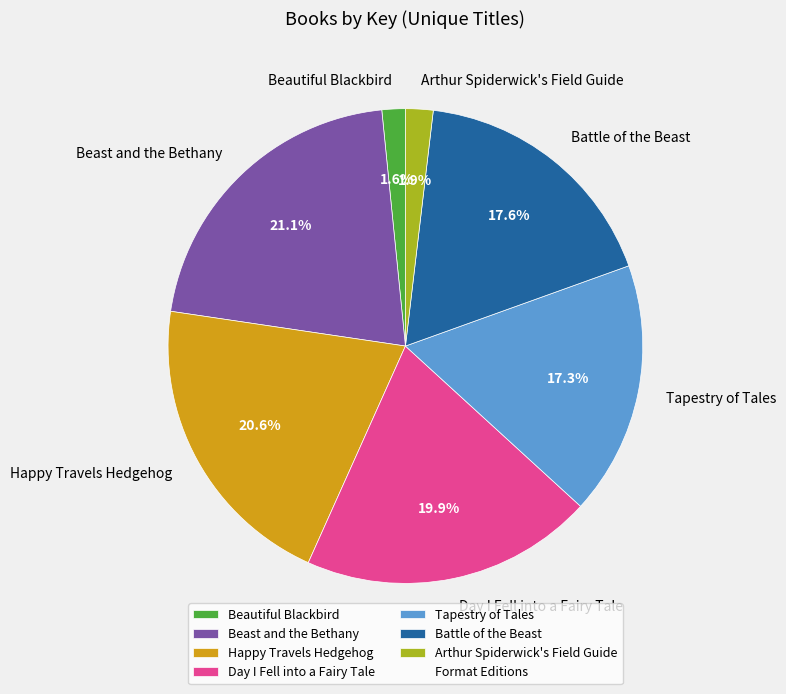

Which has a higher value, Tapestry of Tales or Beast and the Bethany?

Beast and the Bethany